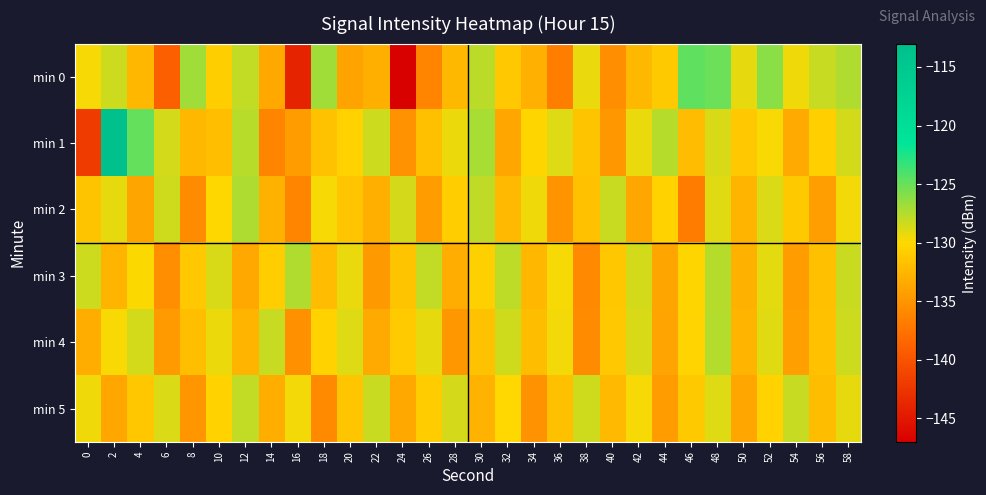

Reading left to right, transcribe all the data shown in this chart.

min 0: 0=-129.7	2=-128.3	4=-132.5	6=-139.1	8=-126.8	10=-130.8	12=-128.0	14=-133.6	16=-144.1	18=-126.9	20=-134.0	22=-133.0	24=-146.9	26=-136.1	28=-132.3	30=-127.7	32=-131.2	34=-133.0	36=-136.7	38=-129.3	40=-135.4	42=-132.4	44=-131.2	46=-124.7	48=-125.1	50=-129.2	52=-126.1	54=-129.5	56=-128.1	58=-127.4
min 1: 0=-142.0	2=-113.4	4=-124.8	6=-128.5	8=-132.3	10=-132.0	12=-127.7	14=-136.2	16=-134.5	18=-131.6	20=-130.5	22=-128.3	24=-135.2	26=-131.8	28=-129.4	30=-127.1	32=-133.6	34=-130.2	36=-128.9	38=-131.5	40=-134.8	42=-129.3	44=-127.6	46=-132.1	48=-128.7	50=-131.2	52=-129.8	54=-133.4	56=-130.7	58=-128.5
min 2: 0=-131.5	2=-129.2	4=-133.8	6=-128.4	8=-135.6	10=-130.1	12=-127.3	14=-132.9	16=-136.2	18=-129.7	20=-131.4	22=-133.0	24=-128.6	26=-134.5	28=-130.8	30=-127.9	32=-132.3	34=-129.5	36=-135.1	38=-131.7	40=-128.2	42=-133.6	44=-130.4	46=-136.8	48=-129.0	50=-132.7	52=-128.8	54=-131.1	56=-134.3	58=-129.6
min 3: 0=-128.3	2=-132.6	4=-129.9	6=-135.4	8=-131.2	10=-128.7	12=-133.5	14=-130.8	16=-127.4	18=-132.1	20=-129.3	22=-134.7	24=-131.5	26=-128.0	28=-133.2	30=-130.6	32=-127.8	34=-132.4	36=-129.7	38=-135.9	40=-131.3	42=-128.5	44=-133.8	46=-130.2	48=-127.6	50=-132.9	52=-129.1	54=-134.4	56=-131.8	58=-128.2
min 4: 0=-133.1	2=-129.8	4=-128.5	6=-134.6	8=-131.9	10=-129.4	12=-132.7	14=-128.1	16=-135.3	18=-130.5	20=-128.9	22=-133.4	24=-131.0	26=-129.2	28=-134.8	30=-131.6	32=-128.4	34=-132.0	36=-129.6	38=-135.7	40=-131.2	42=-128.7	44=-133.9	46=-130.3	48=-127.5	50=-132.6	52=-129.0	54=-134.2	56=-131.7	58=-128.3
min 5: 0=-129.5	2=-133.7	4=-131.3	6=-128.8	8=-134.9	10=-130.4	12=-128.0	14=-133.1	16=-129.6	18=-135.8	20=-131.4	22=-128.2	24=-133.5	26=-130.9	28=-128.6	30=-132.8	32=-130.0	34=-135.2	36=-131.8	38=-128.4	40=-132.3	42=-129.7	44=-134.5	46=-131.1	48=-128.9	50=-133.6	52=-130.5	54=-128.1	56=-132.0	58=-129.2